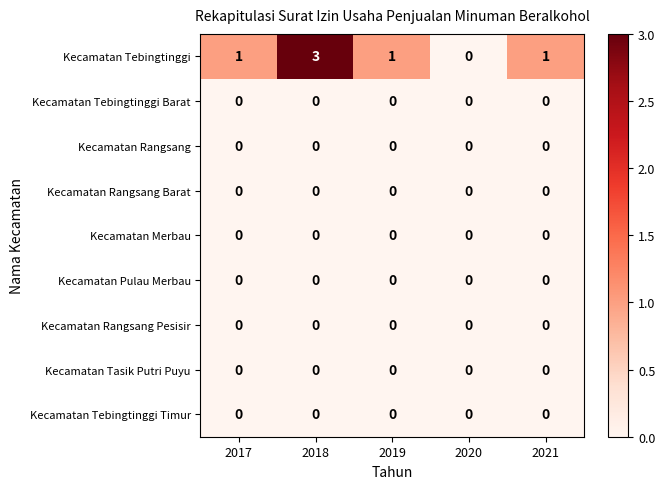

The value of Kecamatan Pulau Merbau at 2019 is 0. True or false?

True